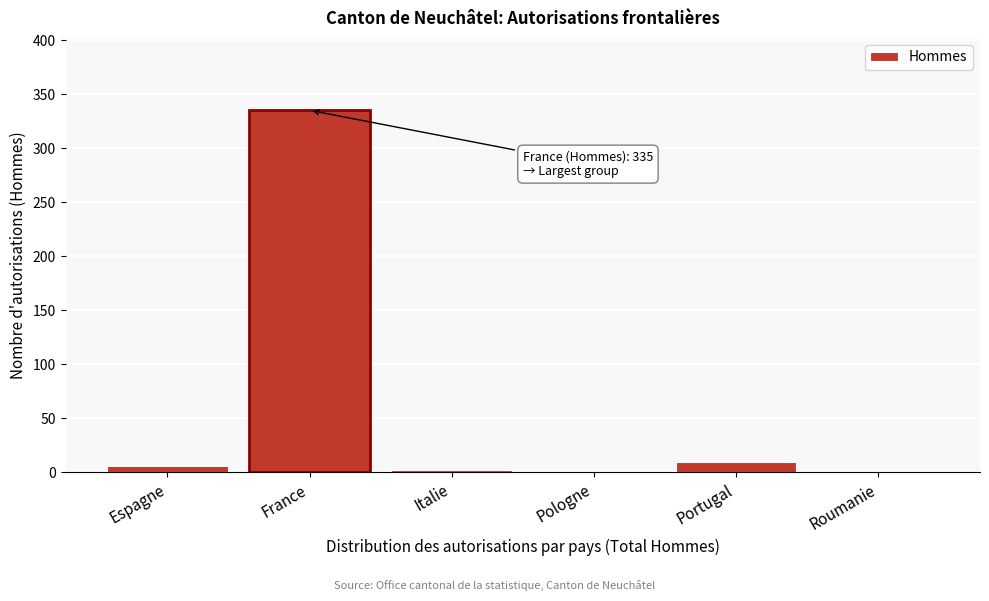

What is the maximum value shown in the chart?

335